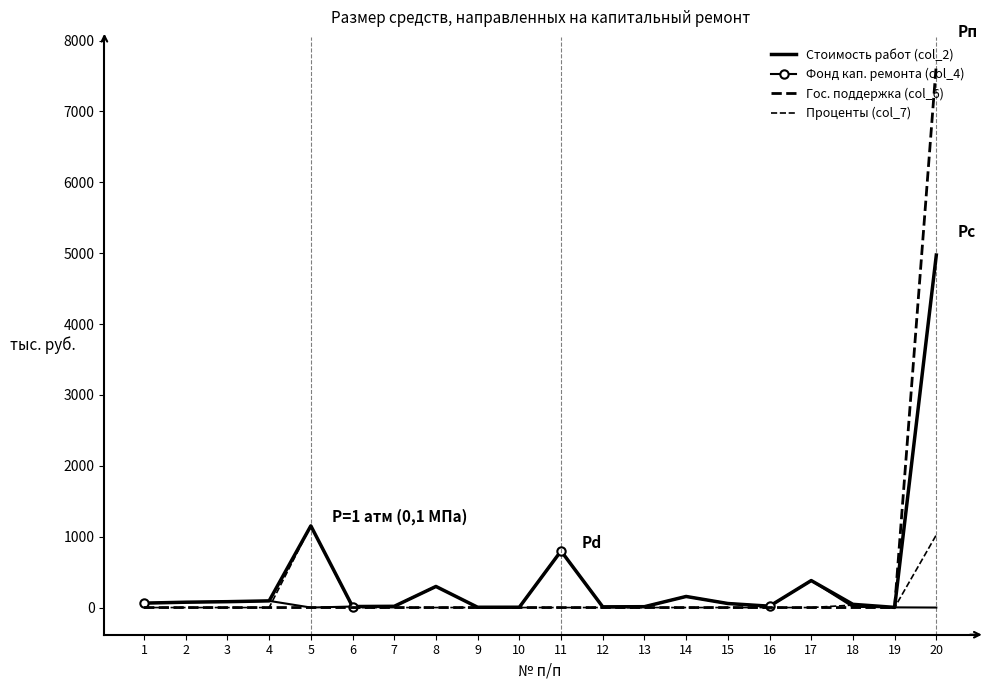

Rank the categories by Фонд кап. ремонта (col_4) value from lowest to highest.

5, 20, 19, 9, 10, 12, 18, 13, 6, 7, 16, 15, 1, 2, 3, 4, 14, 8, 17, 11